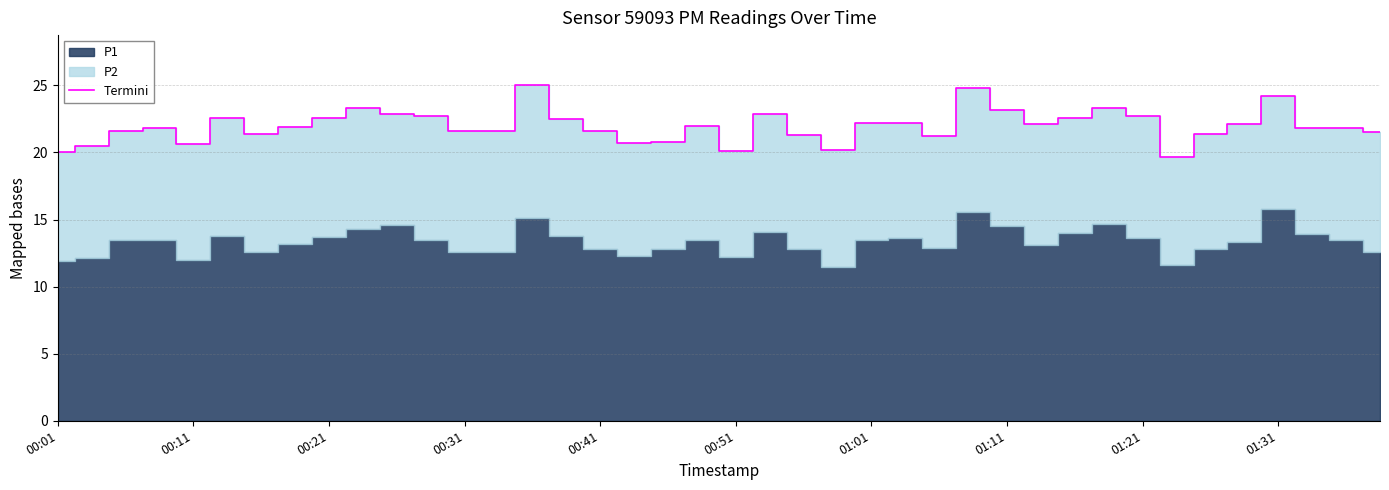

Reading left to right, list all the values displayed in this chart.

20.0	20.5	21.6	21.8	20.6	22.6	21.4	21.9	22.6	23.3	22.9	22.7	21.6	21.6	25.0	22.5	21.6	20.7	20.8	22.0	20.1	22.9	21.3	20.2	22.2	22.2	21.2	24.8	23.2	22.1	22.6	23.3	22.7	19.7	21.4	22.1	24.2	21.8	21.8	21.5